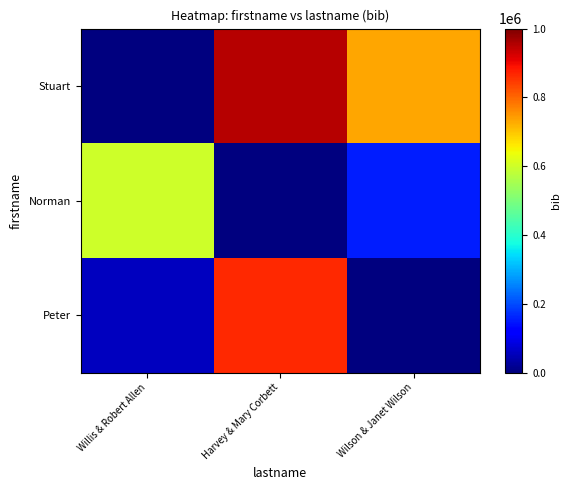

At which category is the sum across all series the highest?

Harvey & Mary Corbett